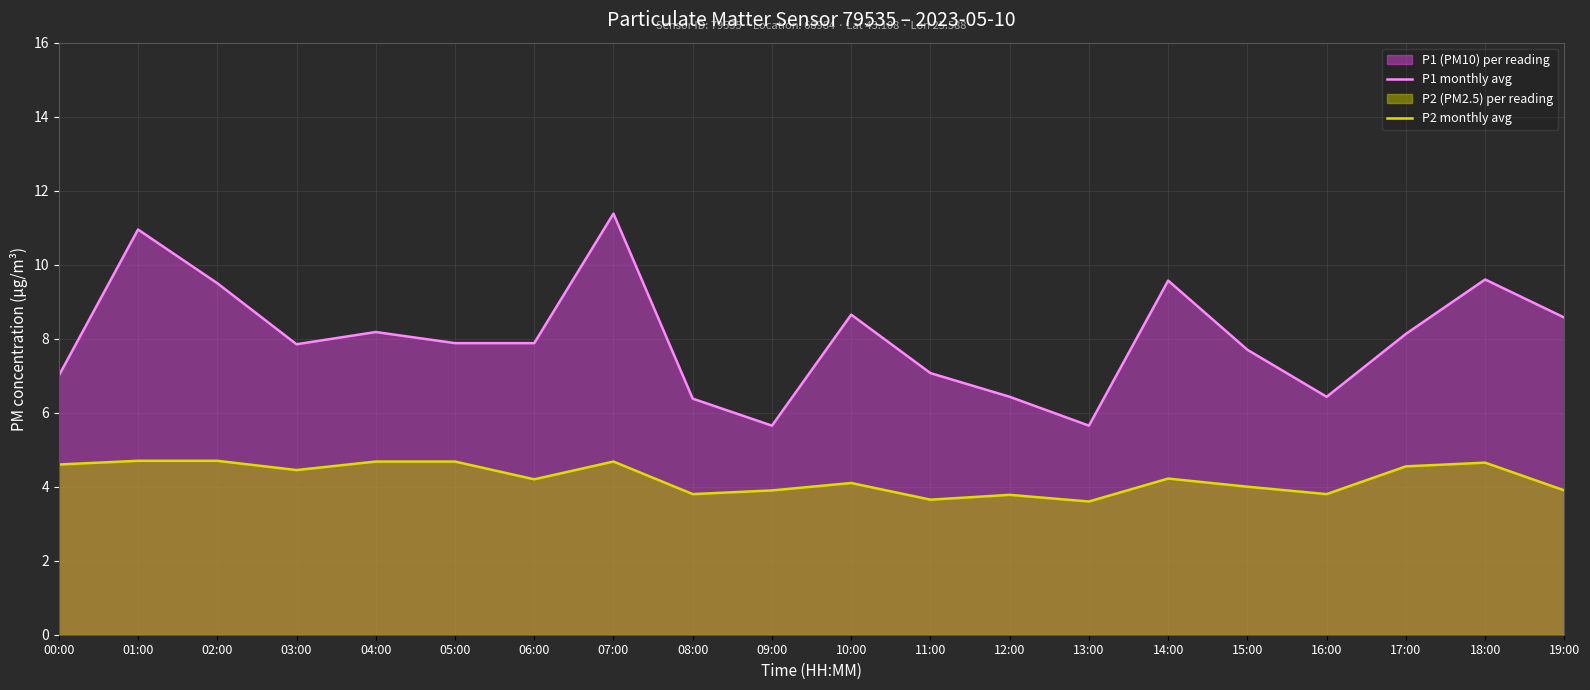

Which has a higher value, 18:00 or 08:00?

18:00